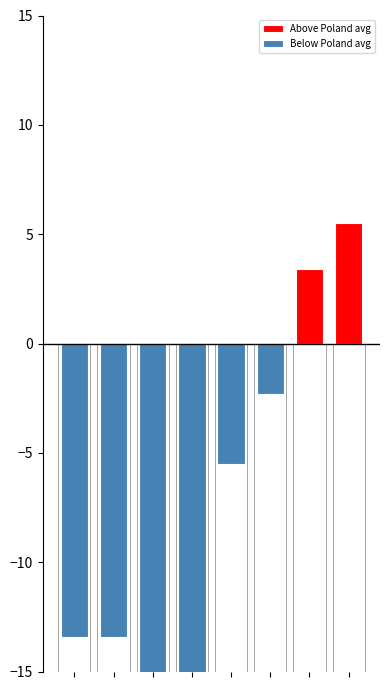

How many series are shown in this chart?

2